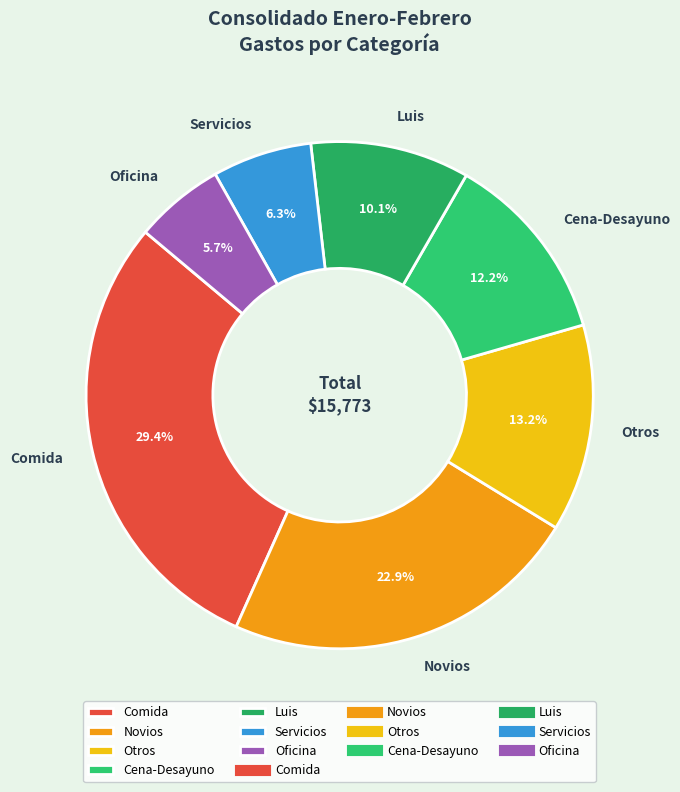

Combined, do Comida and Oficina account for over 50%?

No